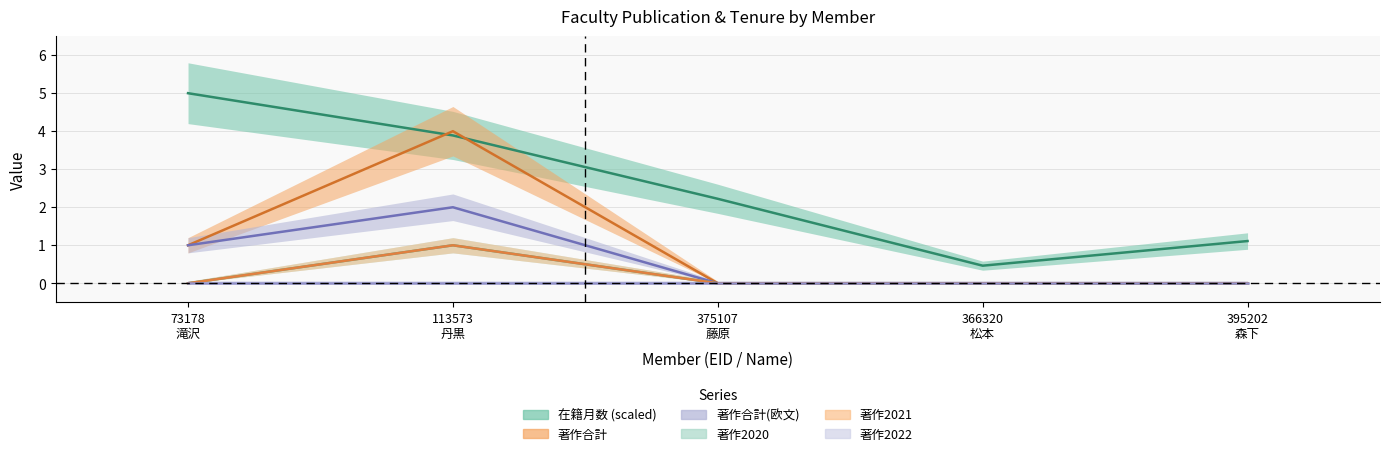

Where is 著作2021 nearest to the value 0?

73178
滝沢